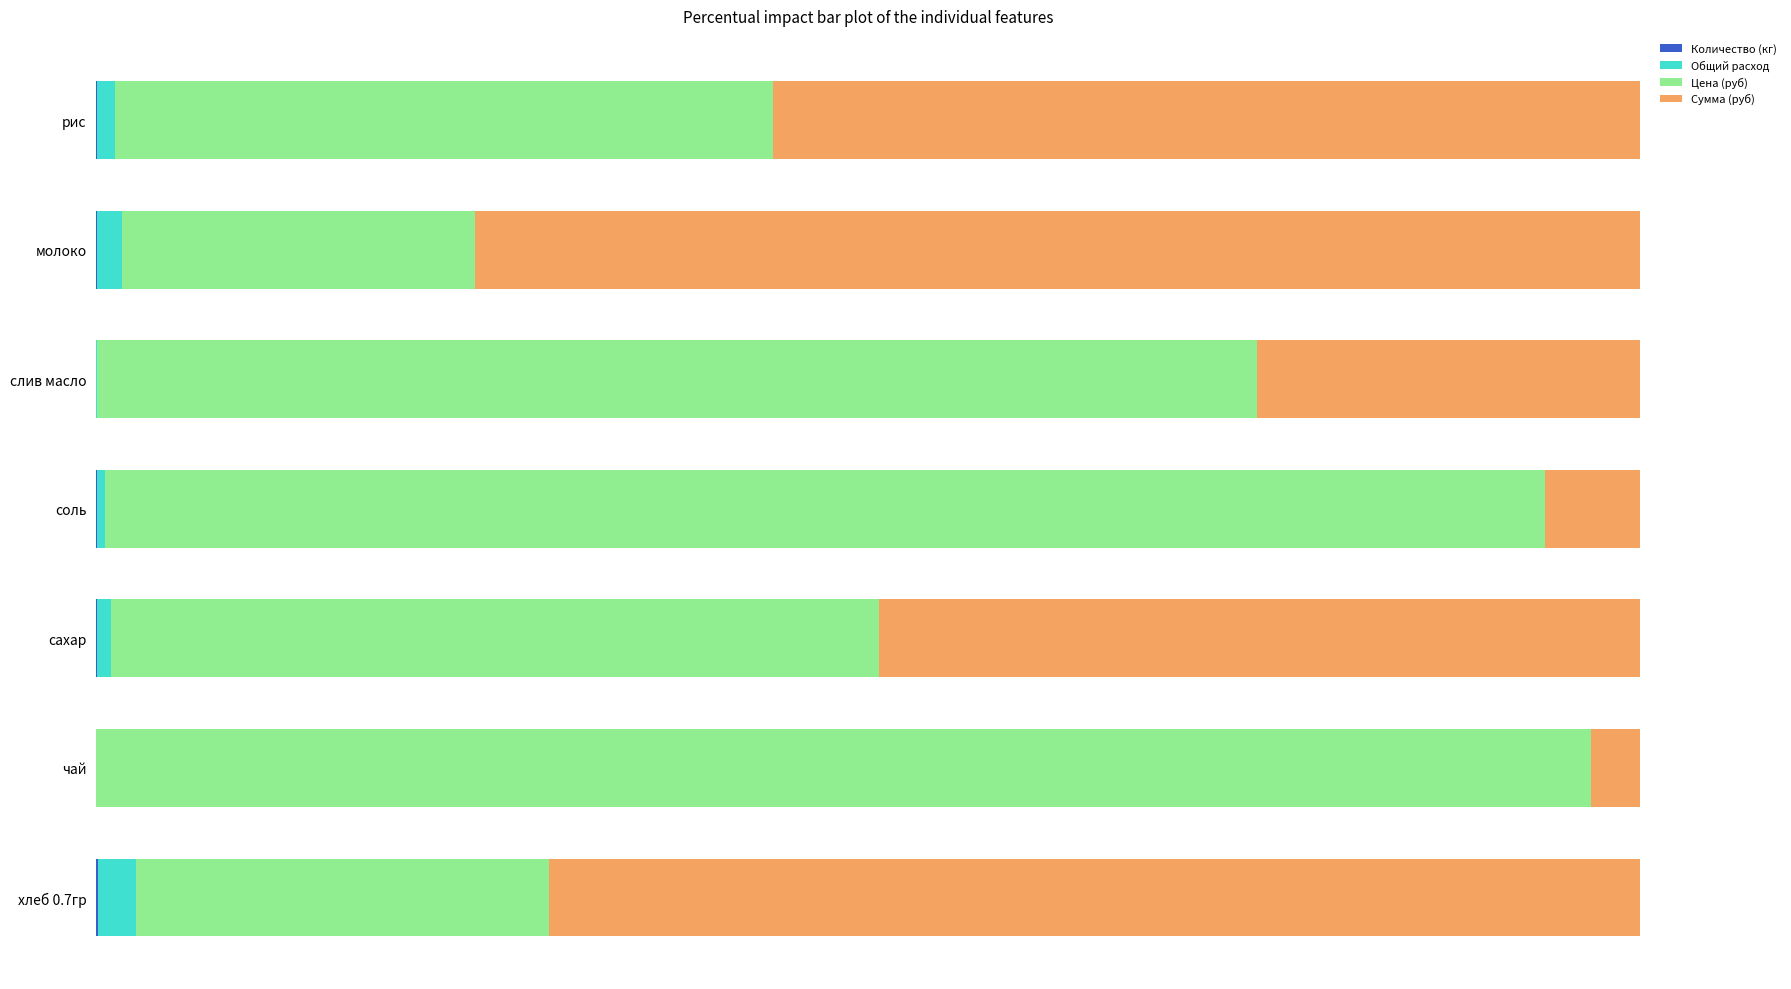

How many groups of bars are there?

7